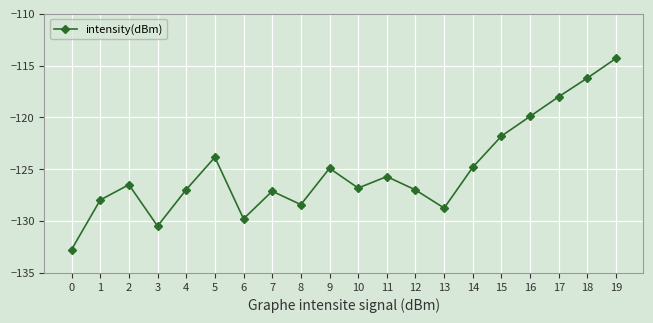

What is the value of the 2nd point from the left?

-128.0